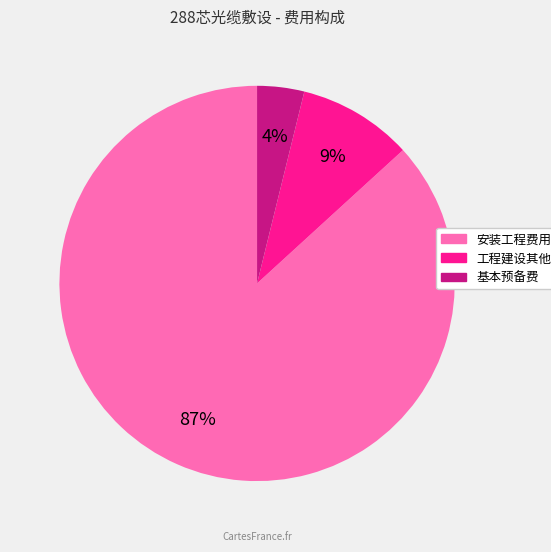

What percentage is the 安装工程费用 slice, to the nearest percent?

87%